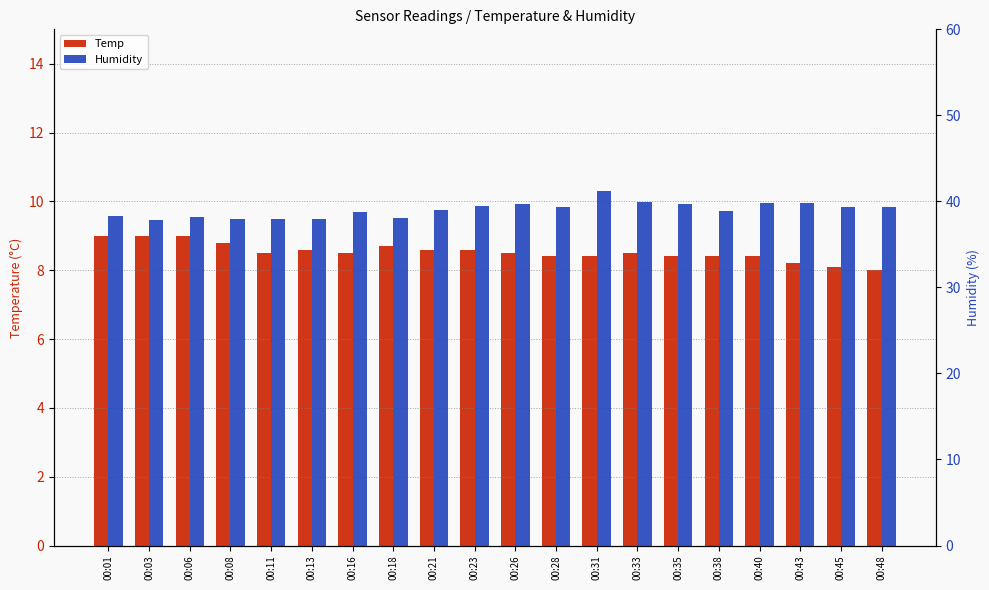

Reading left to right, extract all data points from this chart.

Temp: 9.0	9.0	9.0	8.8	8.5	8.6	8.5	8.7	8.6	8.6	8.5	8.4	8.4	8.5	8.4	8.4	8.4	8.2	8.1	8.0
Humidity: 38.3	37.8	38.2	38.0	37.9	38.0	38.8	38.1	39.0	39.5	39.7	39.4	41.2	39.9	39.7	38.9	39.8	39.8	39.4	39.3